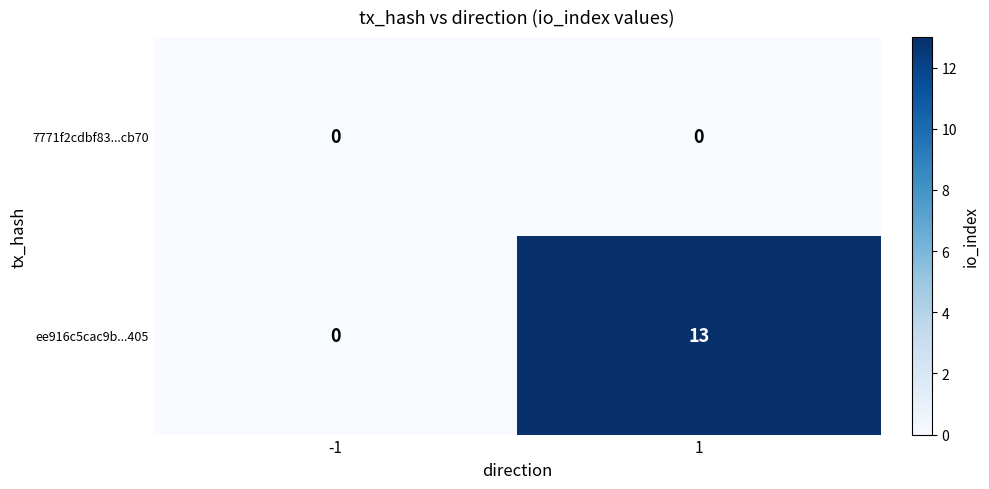

Reading right to left, what are all the values shown in this chart?

7771f2cdbf83...cb70: 0	0
ee916c5cac9b...405: 13	0